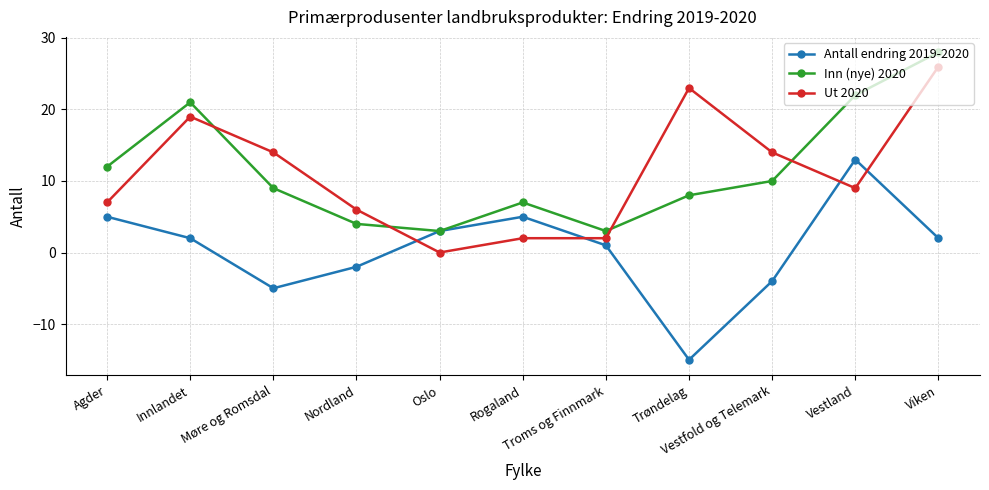

At which category does the chart reach its minimum across all series?

Trøndelag